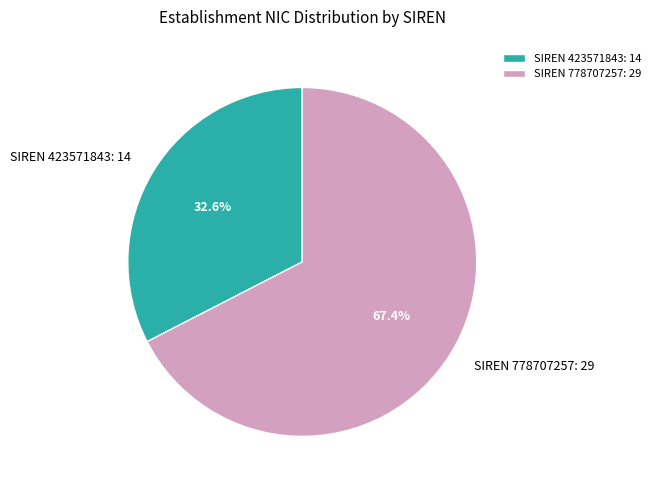

What is the smallest slice in the pie chart?

SIREN 423571843: 14